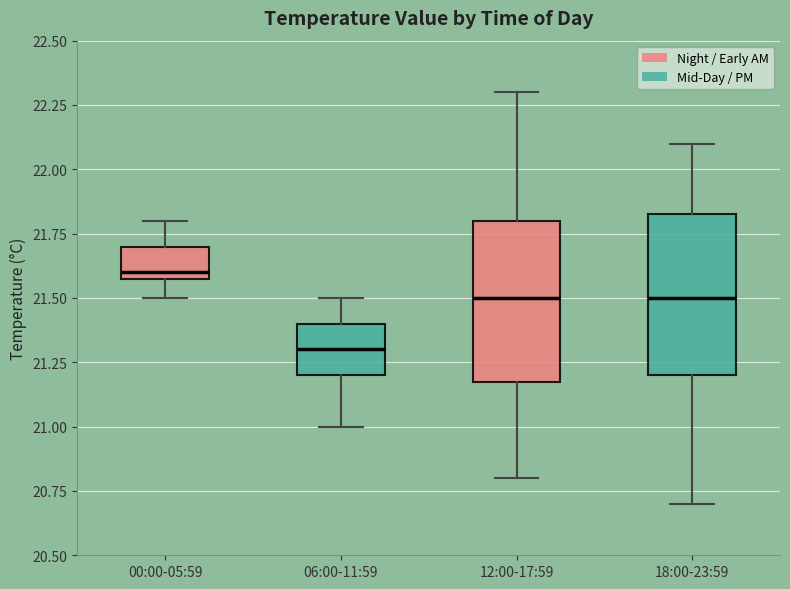

Reading left to right, read every box against the y-axis: the position of its median line, the range the box covers, and the ends of its whiskers. The values are not printed on the chart, so give them approximately, as read against the axis.

00:00-05:59: median 21.60 (just above the box's lower edge), box 21.60 to 21.70, whiskers 21.50 to 21.80
06:00-11:59: median 21.30, box 21.20 to 21.40, whiskers 21.00 to 21.50
12:00-17:59: median 21.50, box 21.20 to 21.80, whiskers 20.80 to 22.30
18:00-23:59: median 21.50, box 21.20 to 21.85, whiskers 20.70 to 22.10